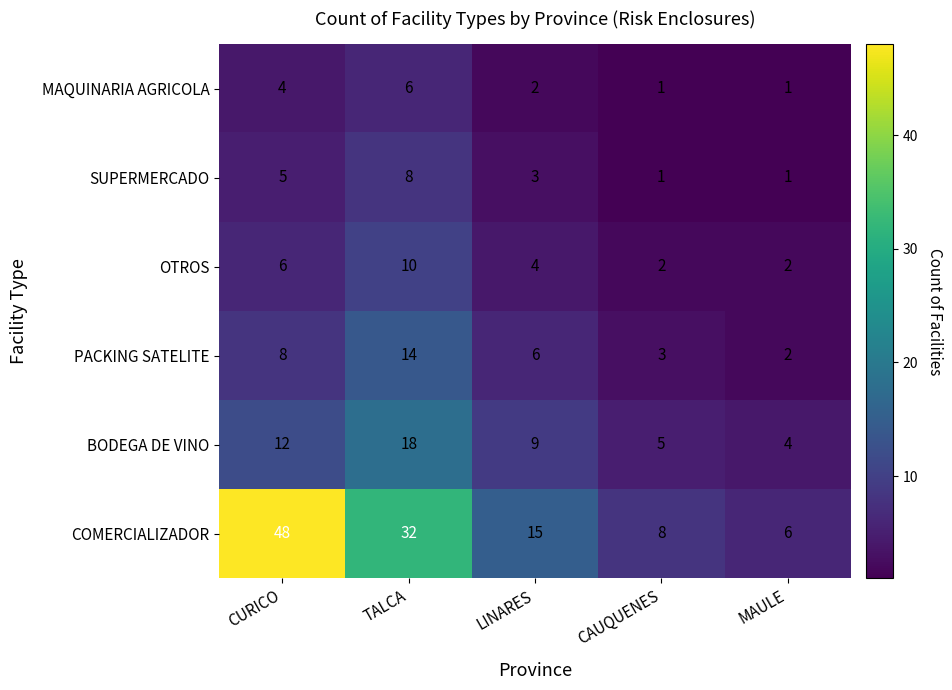

The value of COMERCIALIZADOR at LINARES is 15. True or false?

True